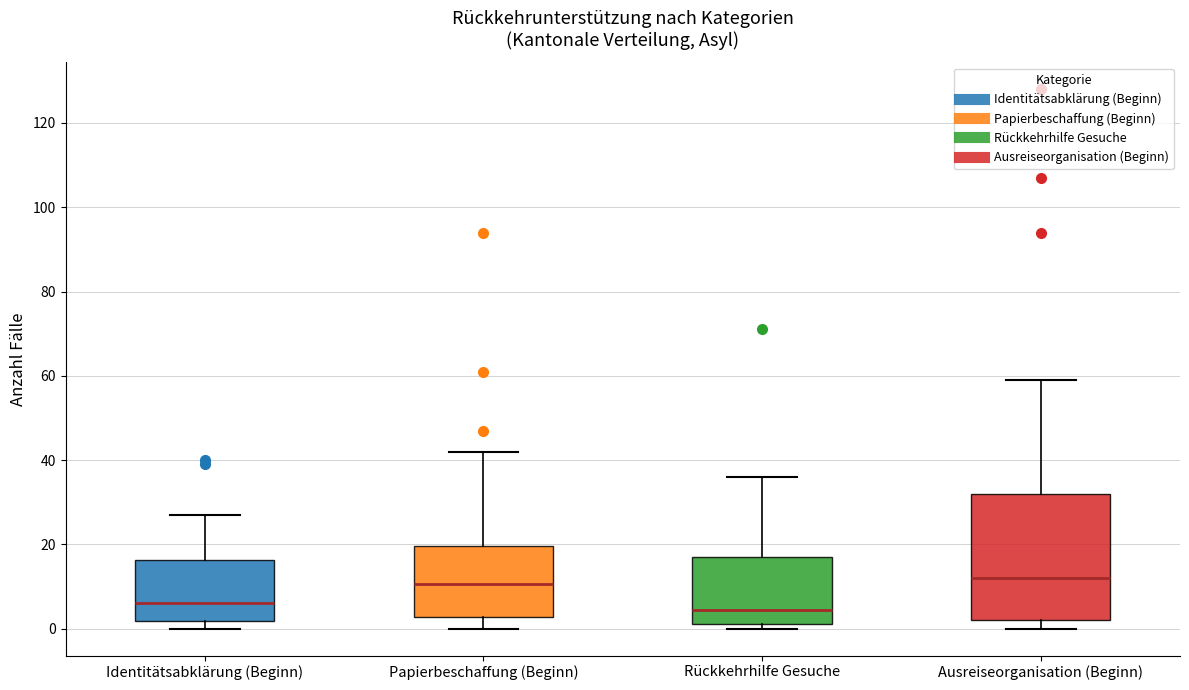

Reading left to right, read every box against the y-axis: the position of its median line, the range the box covers, and the ends of its whiskers. The values are not printed on the chart, so give them approximately, as read against the axis.

Identitätsabklärung (Beginn): median 6, box 2 to 16, whiskers 0 to 28
Papierbeschaffung (Beginn): median 10, box 2 to 20, whiskers 0 to 42
Rückkehrhilfe Gesuche: median 4, box 2 to 18, whiskers 0 to 36
Ausreiseorganisation (Beginn): median 12, box 2 to 32, whiskers 0 to 60